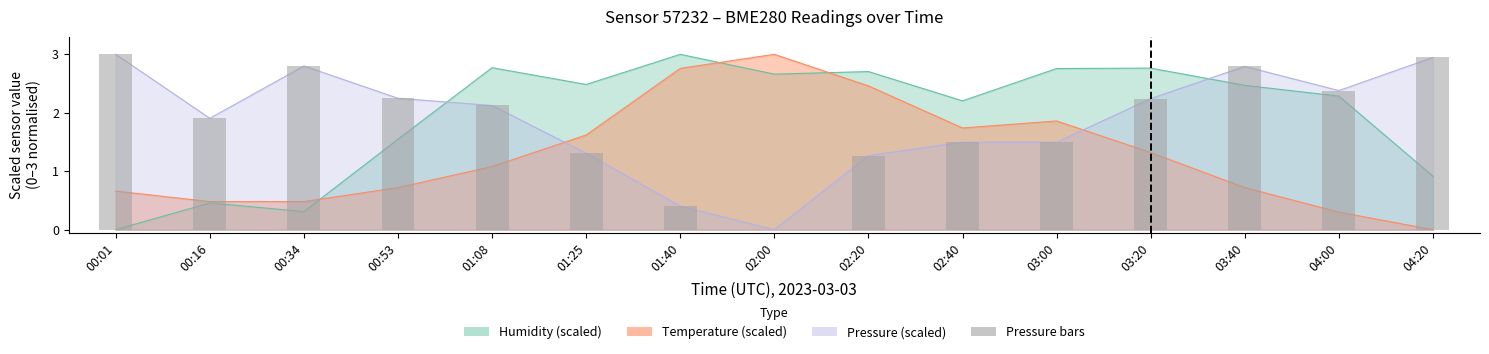

What is the difference between the maximum and second lowest values?

2.6